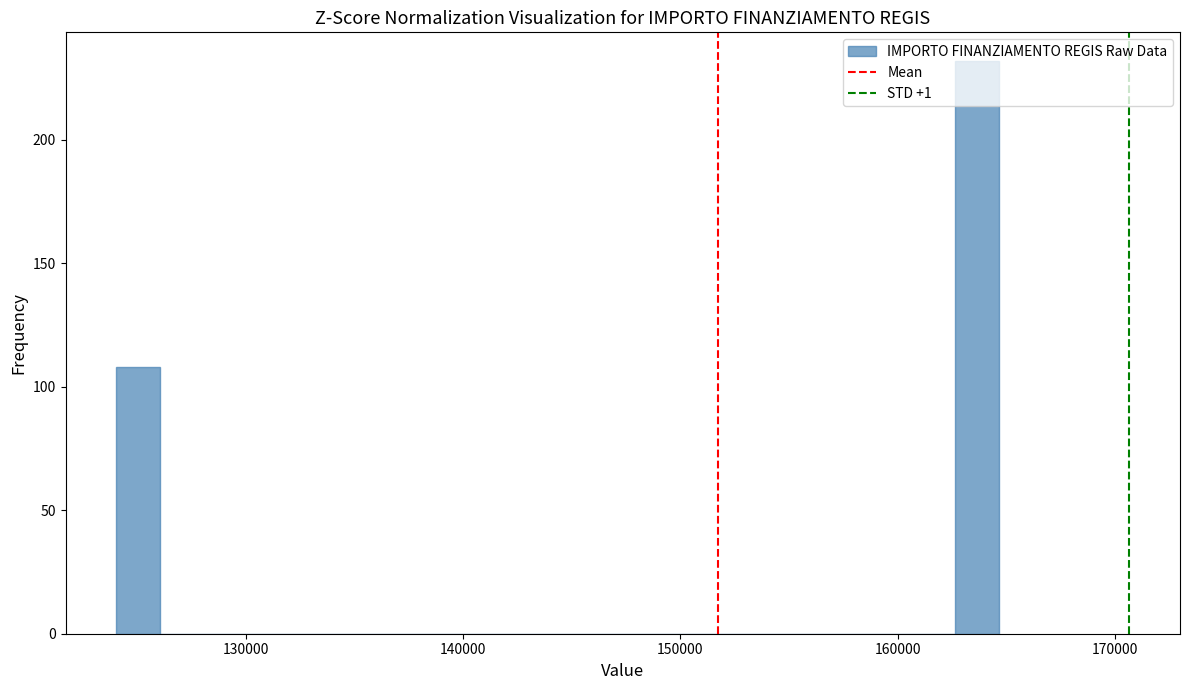

Read against the x-axis, roughly where is the centre of the tallest bar?

164000